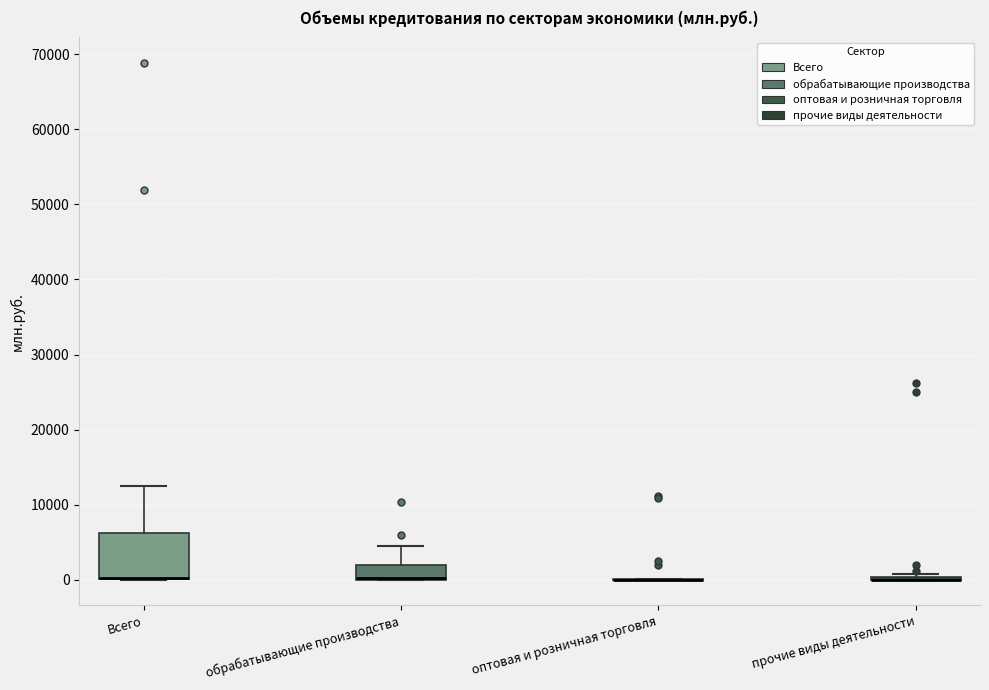

Where is the upper edge of the box for Всего on the y-axis? The values are not printed on the chart, so give them approximately, as read against the axis.

6000